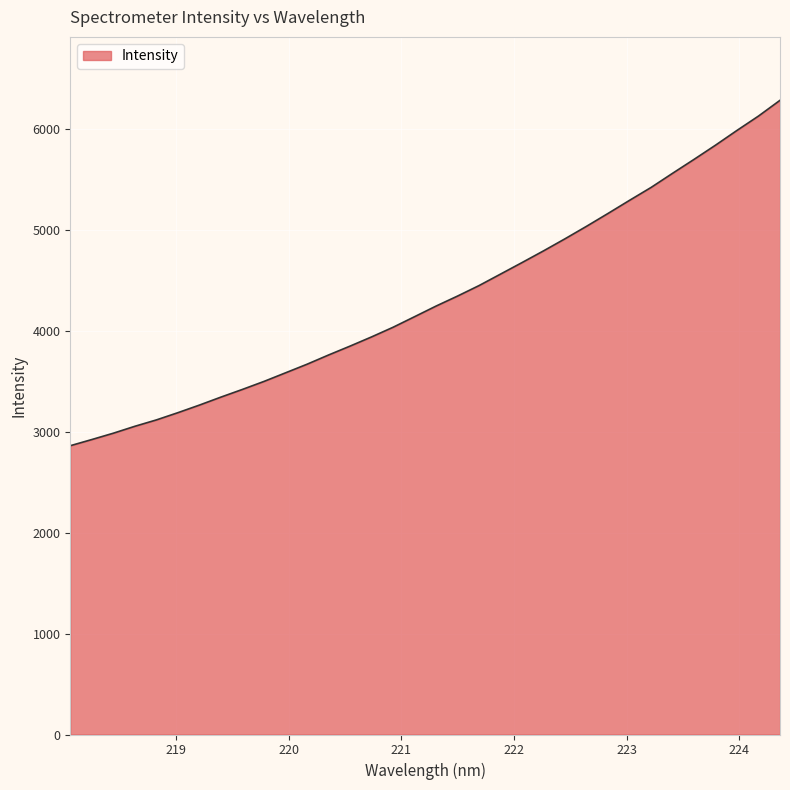

What is the minimum value shown in the chart?

2859.4